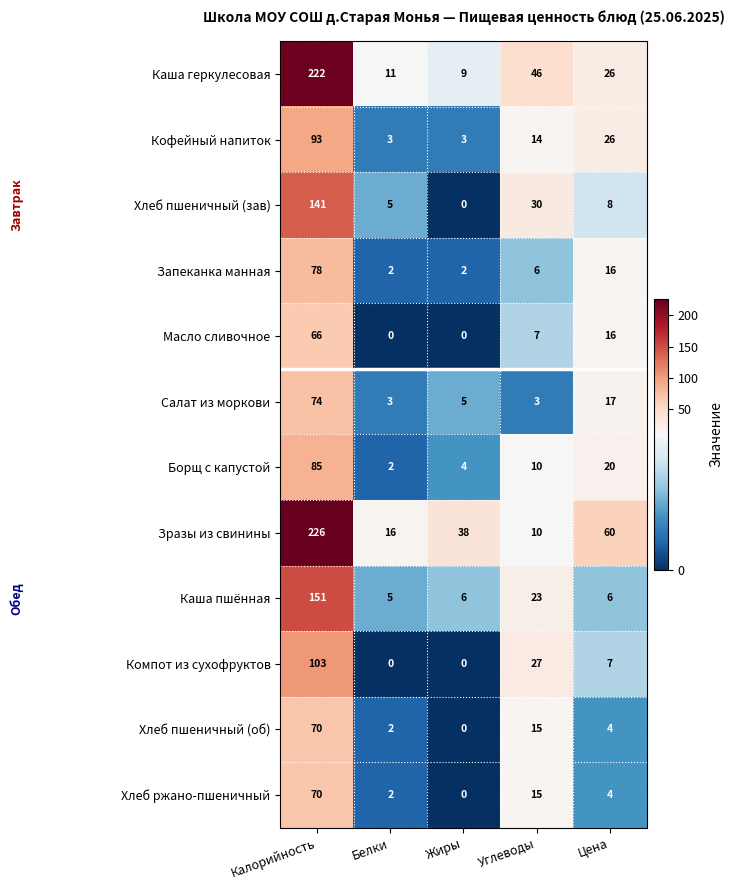

What is the sum of all Каша геркулесовая values?

314